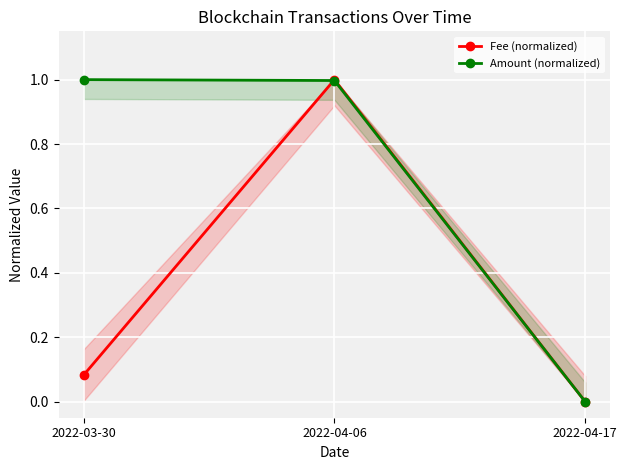

At how many categories does at least one series exceed 0?

2